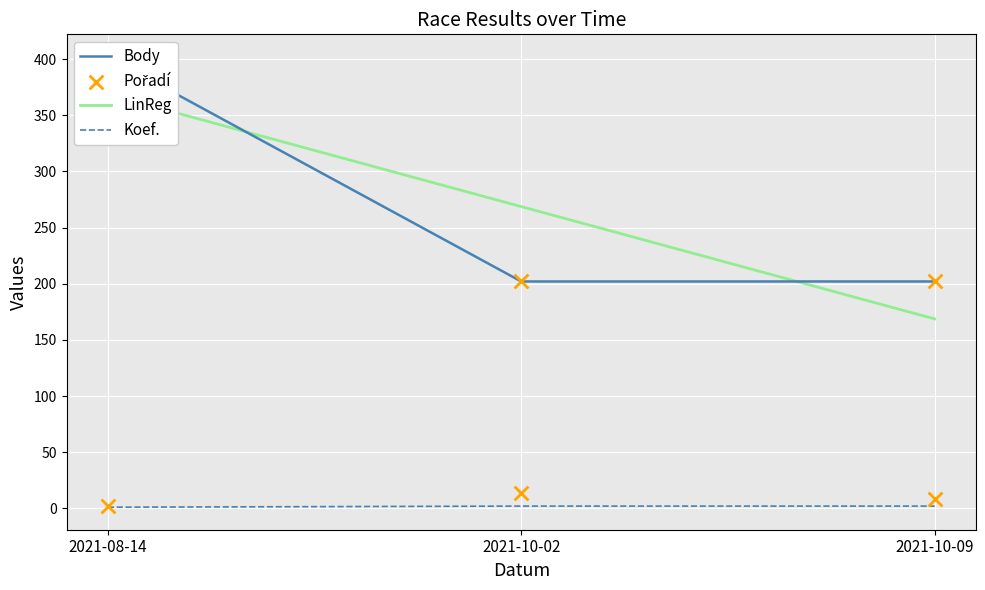

Which series reaches the maximum Y coordinate?

Body